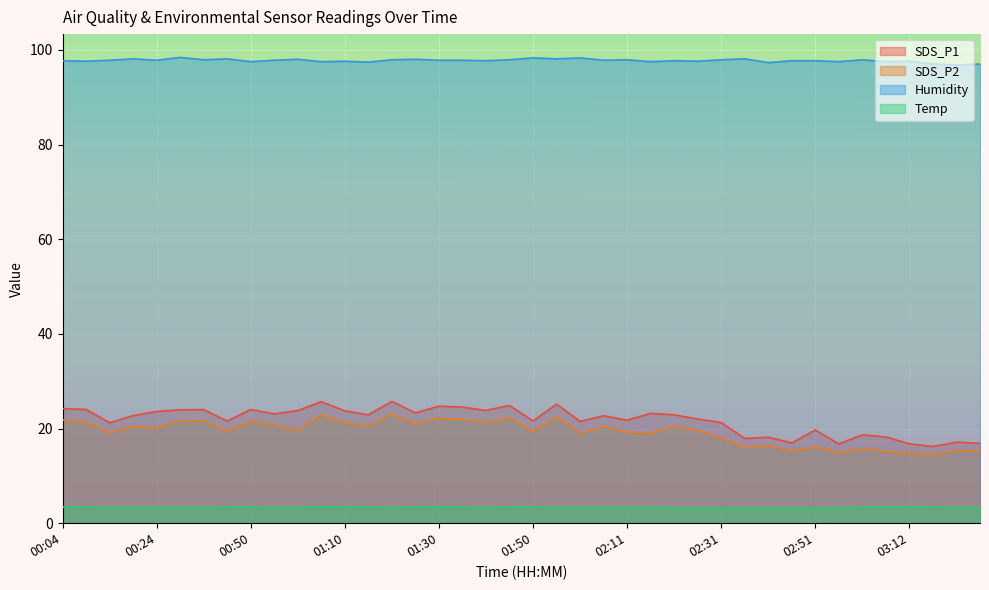

True or false: Humidity and Temp cross at least once.

False